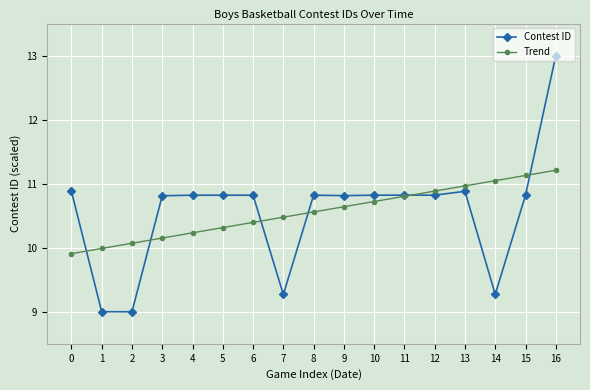

Which series has the widest spread of values?

Contest ID